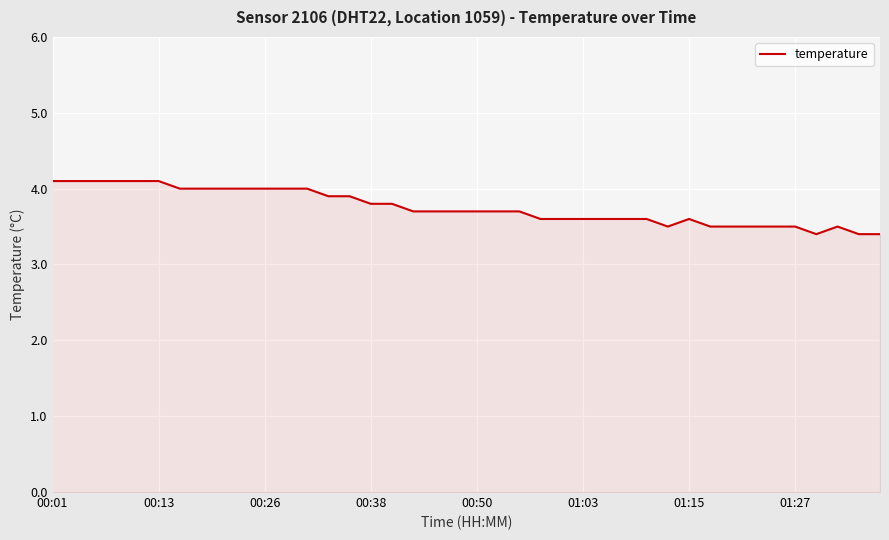

What is the difference between the maximum and minimum values?

0.7